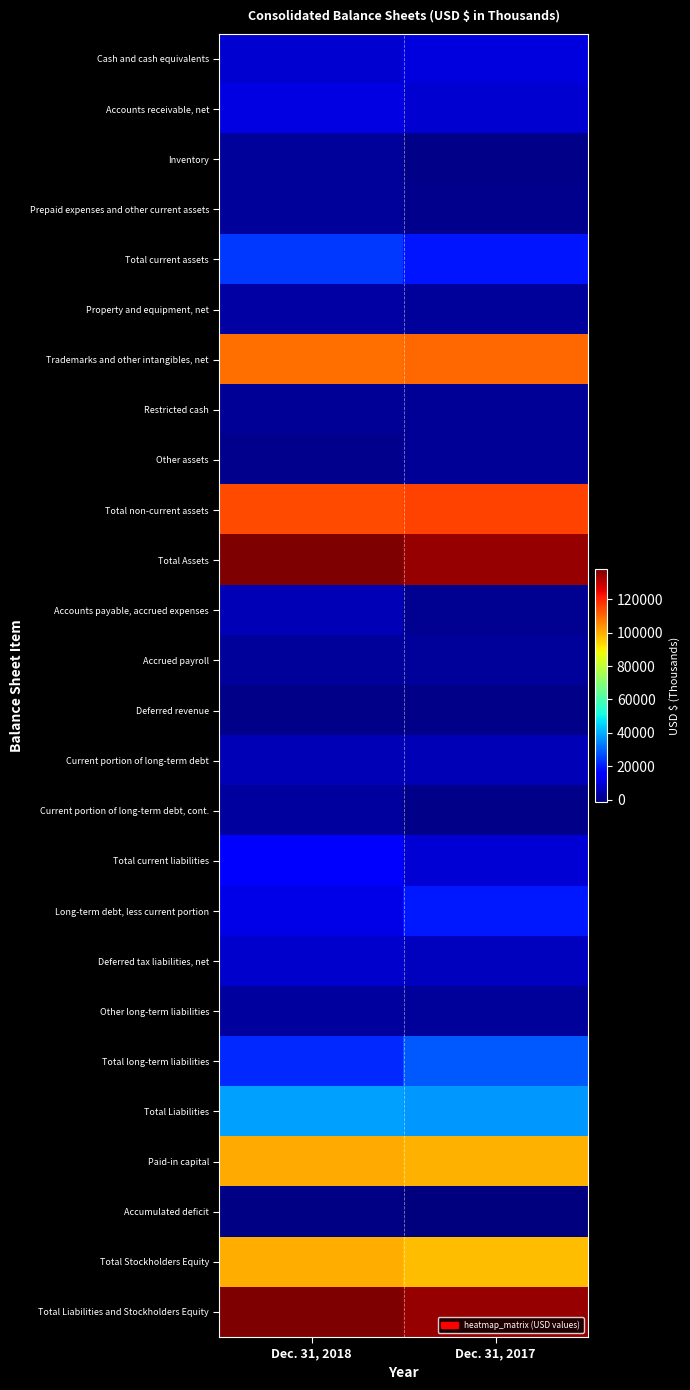

Which category has the highest value across all series?

Dec. 31, 2018